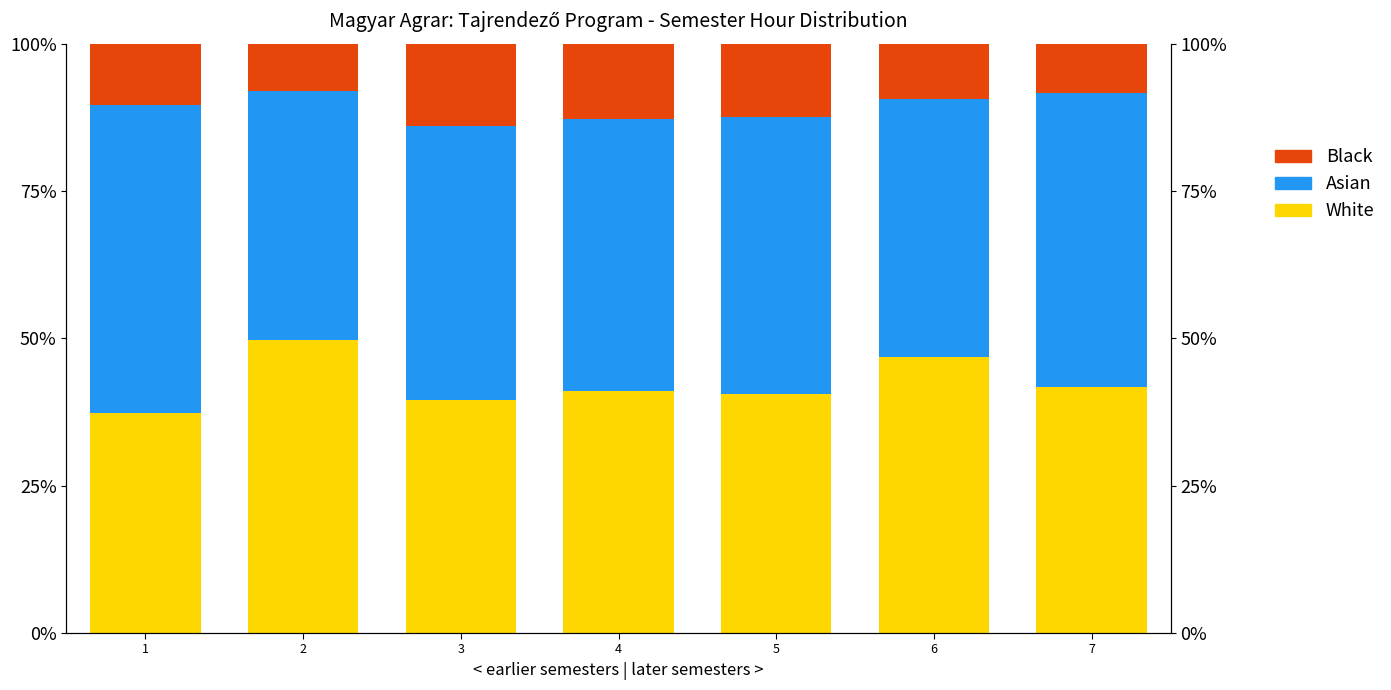

Are the bars horizontal?

No